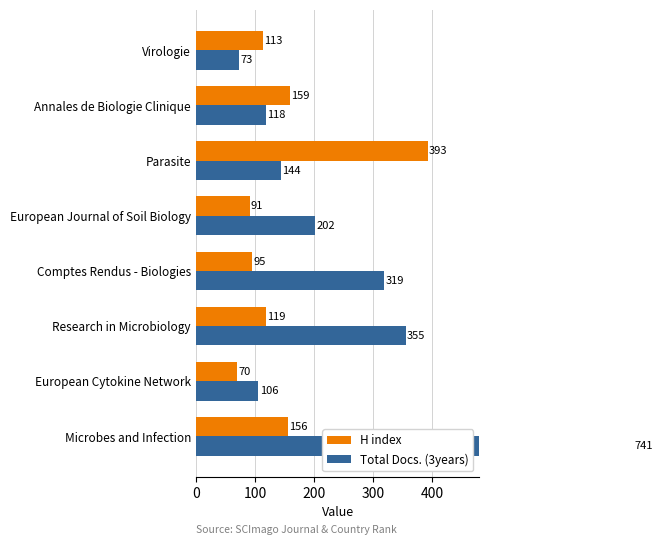

Reading left to right, what are all the values shown in this chart?

H index: 156	70	119	95	91	393	159	113
Total Docs. (3years): 741	106	355	319	202	144	118	73